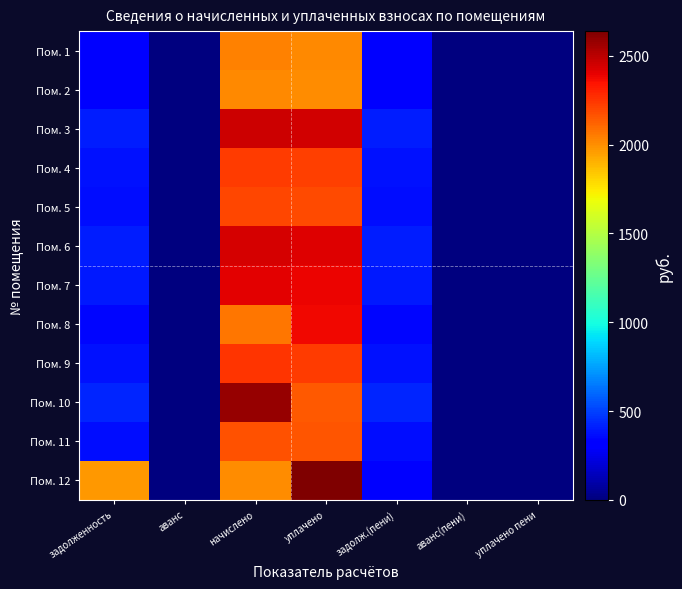

Rank the series at аванс(пени) from lowest to highest value.

Пом. 1, Пом. 2, Пом. 3, Пом. 4, Пом. 5, Пом. 6, Пом. 7, Пом. 8, Пом. 9, Пом. 10, Пом. 11, Пом. 12